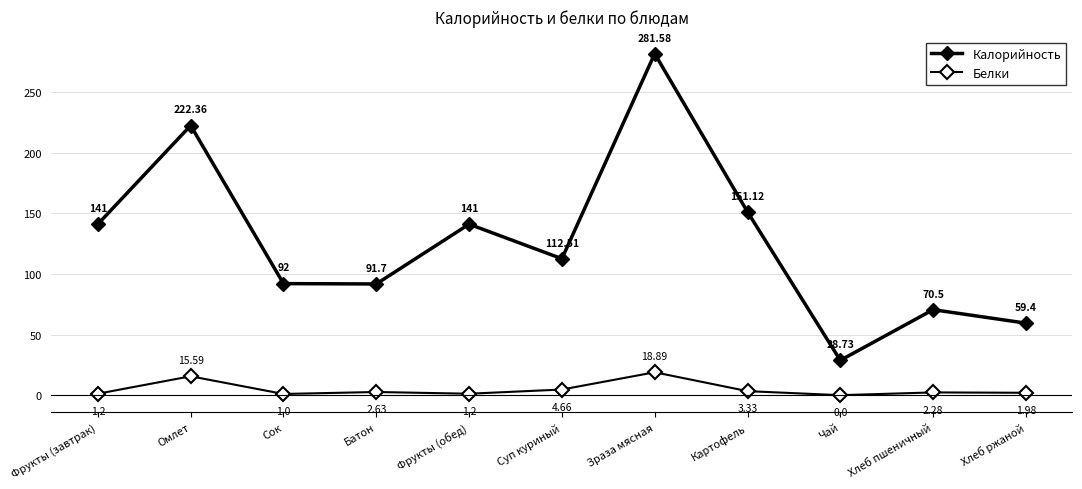

Reading left to right, transcribe all the data shown in this chart.

Калорийность: Фрукты (завтрак)=141.0	Омлет=222.4	Сок=92.0	Батон=91.7	Фрукты (обед)=141.0	Суп куриный=112.5	Зраза мясная=281.6	Картофель=151.1	Чай=28.7	Хлеб пшеничный=70.5	Хлеб ржаной=59.4
Белки: Фрукты (завтрак)=1.2	Омлет=15.6	Сок=1.0	Батон=2.6	Фрукты (обед)=1.2	Суп куриный=4.7	Зраза мясная=18.9	Картофель=3.3	Чай=0.0	Хлеб пшеничный=2.3	Хлеб ржаной=2.0